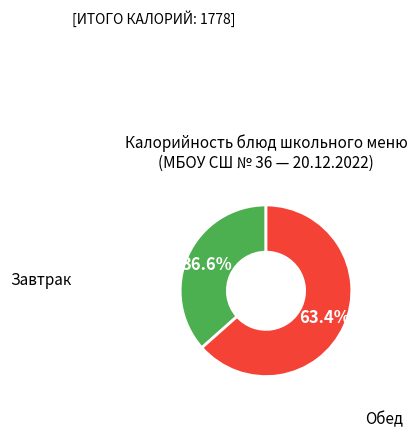

Is there a majority slice in this chart?

Yes